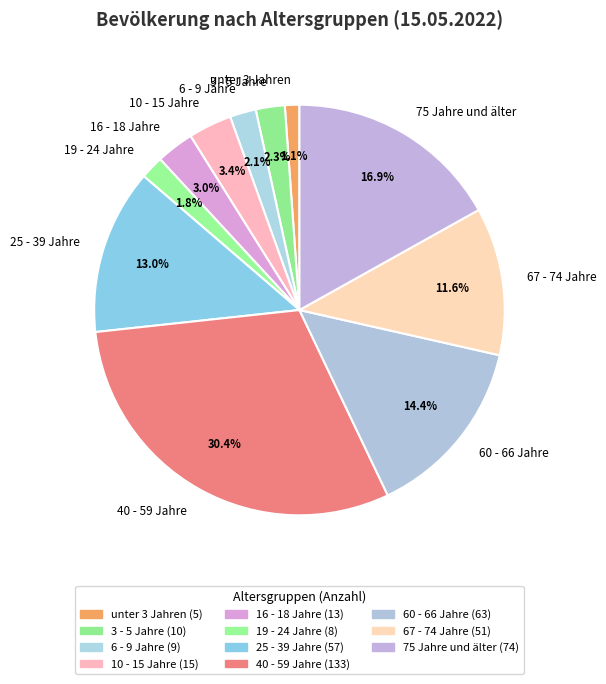

Which has a higher value, 10 - 15 Jahre or 67 - 74 Jahre?

67 - 74 Jahre